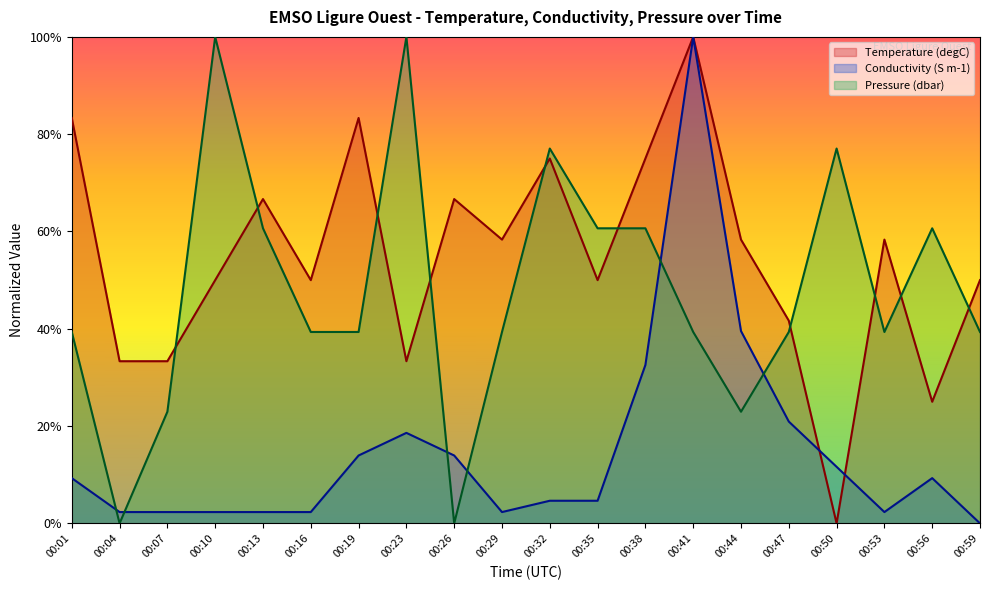

Reading left to right, list all the values displayed in this chart.

Temperature: 00:01=0.8	00:04=0.3	00:07=0.3	00:10=0.5	00:13=0.7	00:16=0.5	00:19=0.8	00:23=0.3	00:26=0.7	00:29=0.6	00:32=0.7	00:35=0.5	00:38=0.7	00:41=1.0	00:44=0.6	00:47=0.4	00:50=0.0	00:53=0.6	00:56=0.3	00:59=0.5
Conductivity: 00:01=0.1	00:04=0.0	00:07=0.0	00:10=0.0	00:13=0.0	00:16=0.0	00:19=0.1	00:23=0.2	00:26=0.1	00:29=0.0	00:32=0.0	00:35=0.0	00:38=0.3	00:41=1.0	00:44=0.4	00:47=0.2	00:50=0.1	00:53=0.0	00:56=0.1	00:59=0.0
Pressure: 00:01=0.4	00:04=0.0	00:07=0.2	00:10=1.0	00:13=0.6	00:16=0.4	00:19=0.4	00:23=1.0	00:26=0.0	00:29=0.4	00:32=0.8	00:35=0.6	00:38=0.6	00:41=0.4	00:44=0.2	00:47=0.4	00:50=0.8	00:53=0.4	00:56=0.6	00:59=0.4